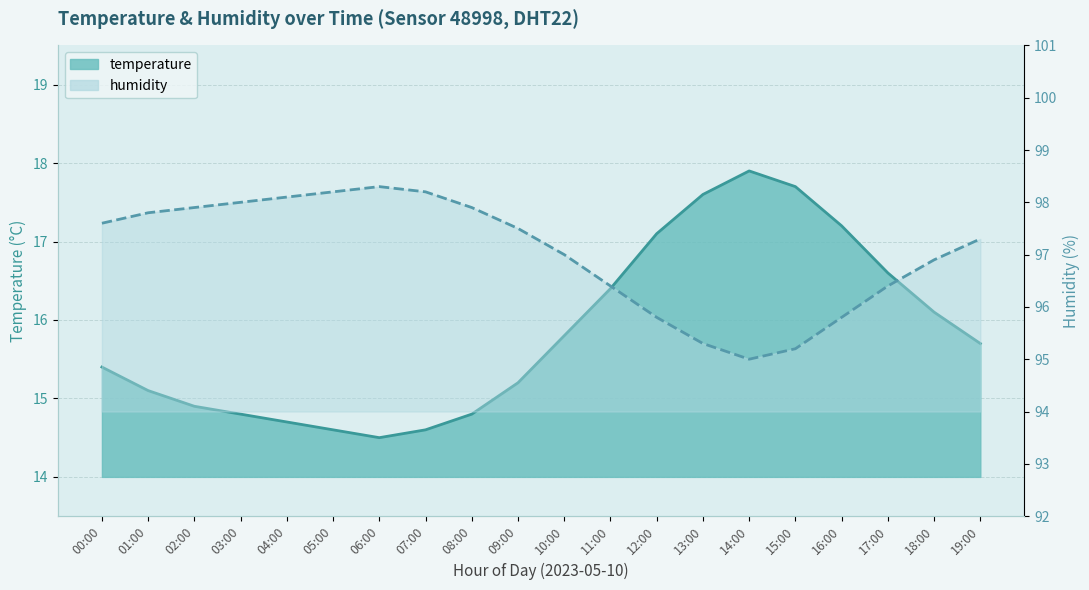

List the series in order of their overall mean, highest first.

humidity, temperature